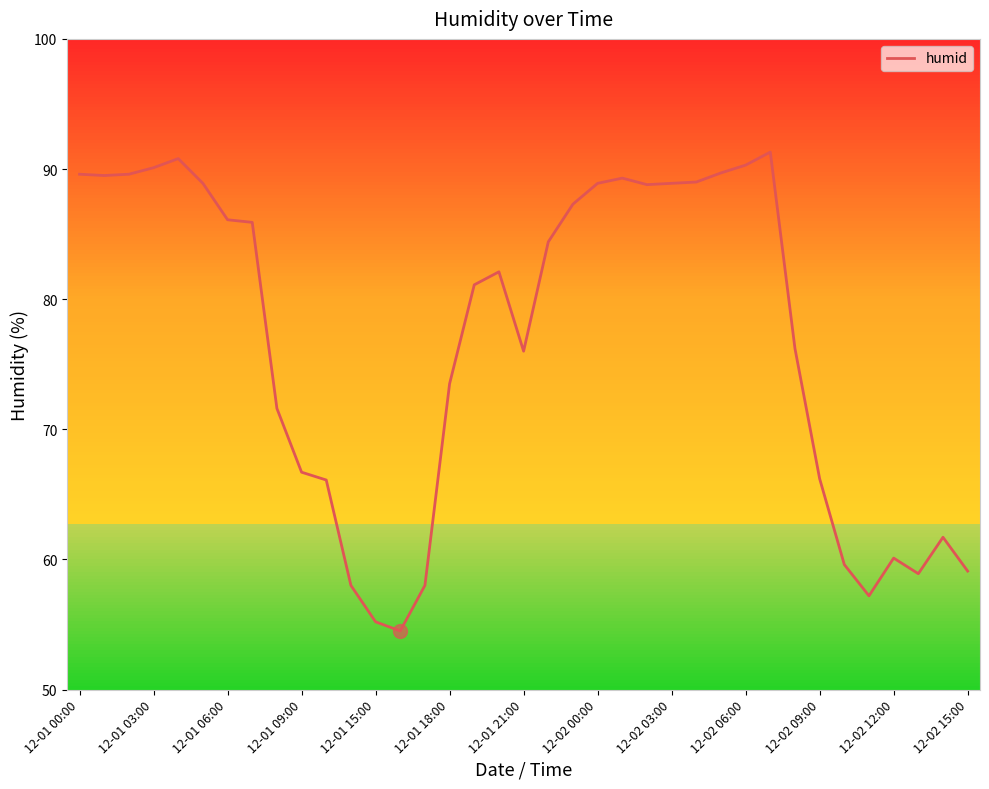

What is the difference between the maximum and minimum values?

36.8